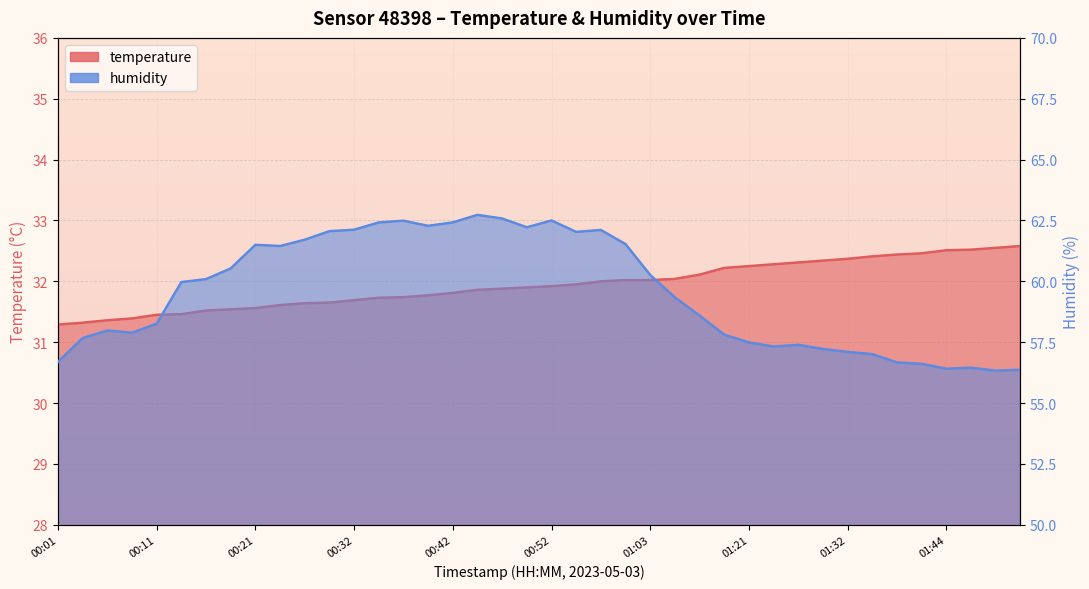

List the labels in order of humidity value, smallest first.

01:49, 01:52, 01:44, 01:47, 01:42, 01:39, 00:01, 01:37, 01:32, 01:29, 01:24, 01:26, 01:21, 00:04, 01:19, 00:09, 00:06, 00:11, 01:11, 01:05, 00:14, 00:16, 01:03, 00:19, 00:24, 00:21, 01:00, 00:27, 00:55, 00:29, 00:57, 00:32, 00:50, 00:39, 00:34, 00:42, 00:37, 00:52, 00:47, 00:44